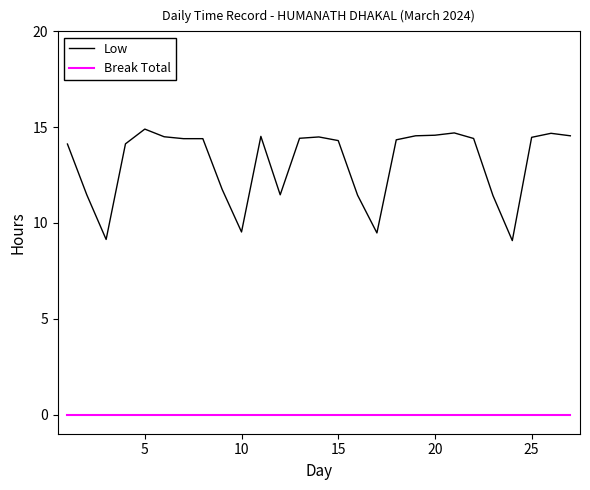

Which series has the largest range (max minus min)?

Low